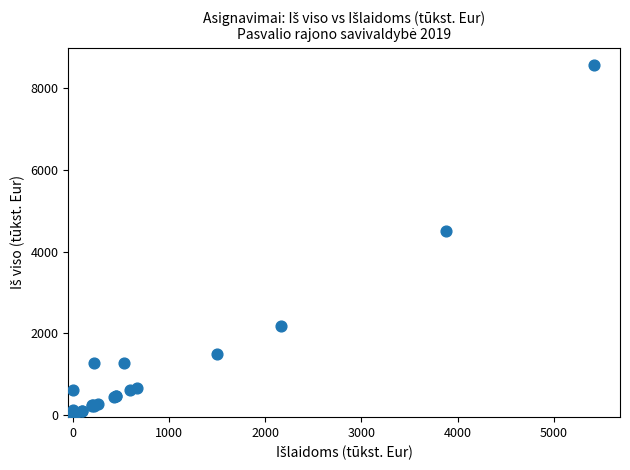

What Y value in the scatter plot is closest to 4282?

4510.5